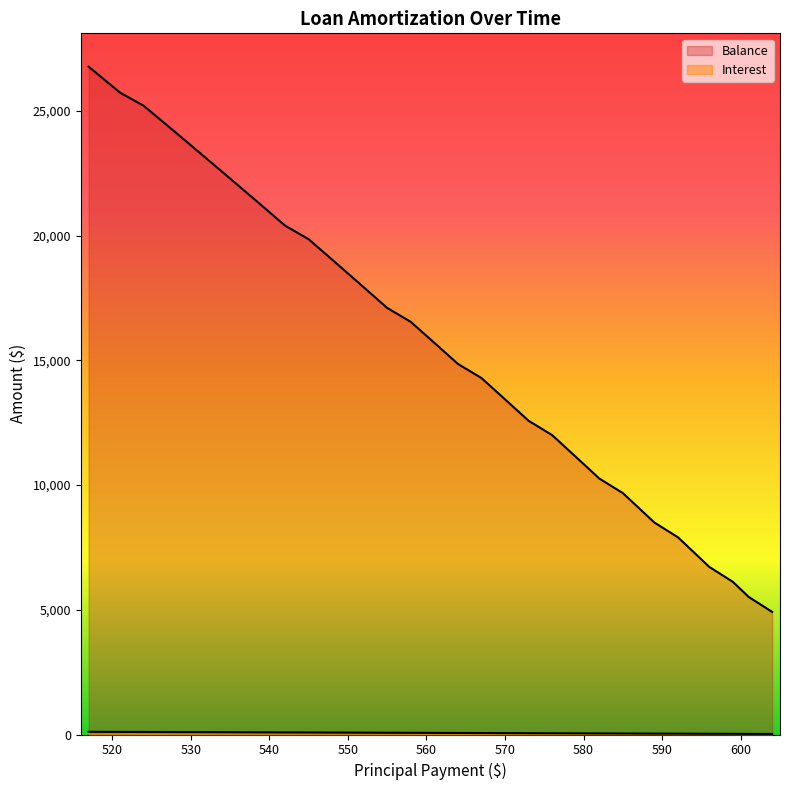

Does the chart display data point markers on the line(s)?

No